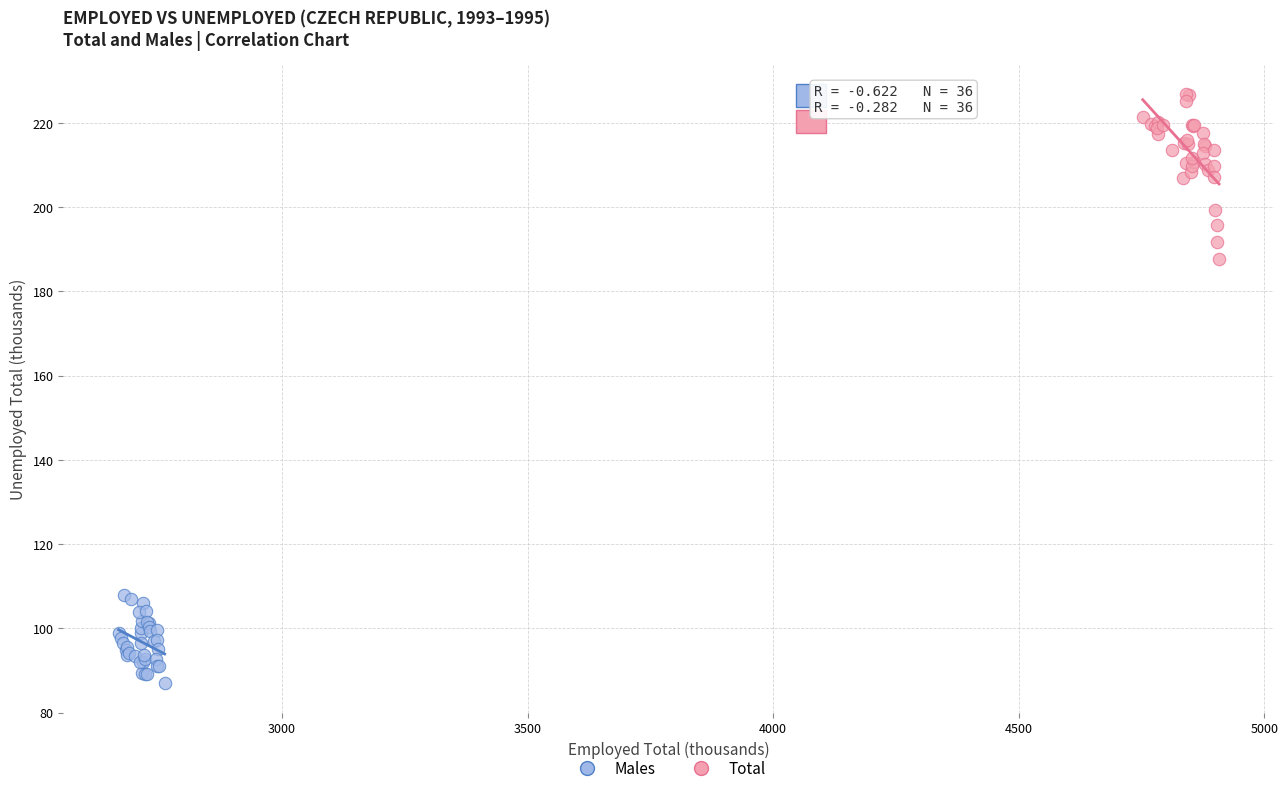

Which series contains the lowest Y value?

Males